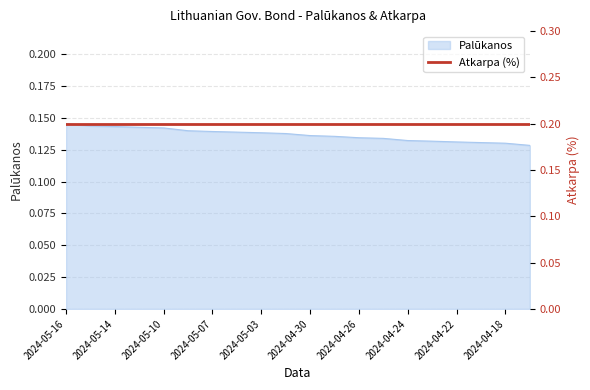

Is it true that the value at 2024-04-25 is 0.1?

True